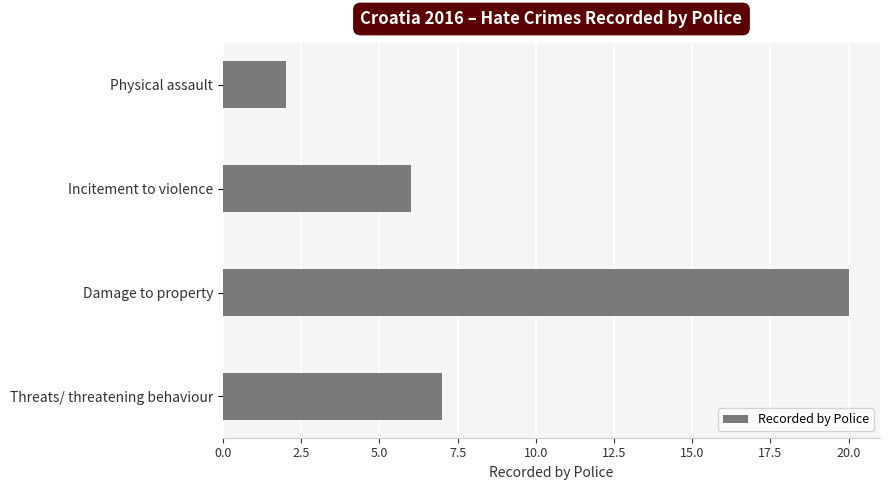

The value at Threats/ threatening behaviour is 7. True or false?

True